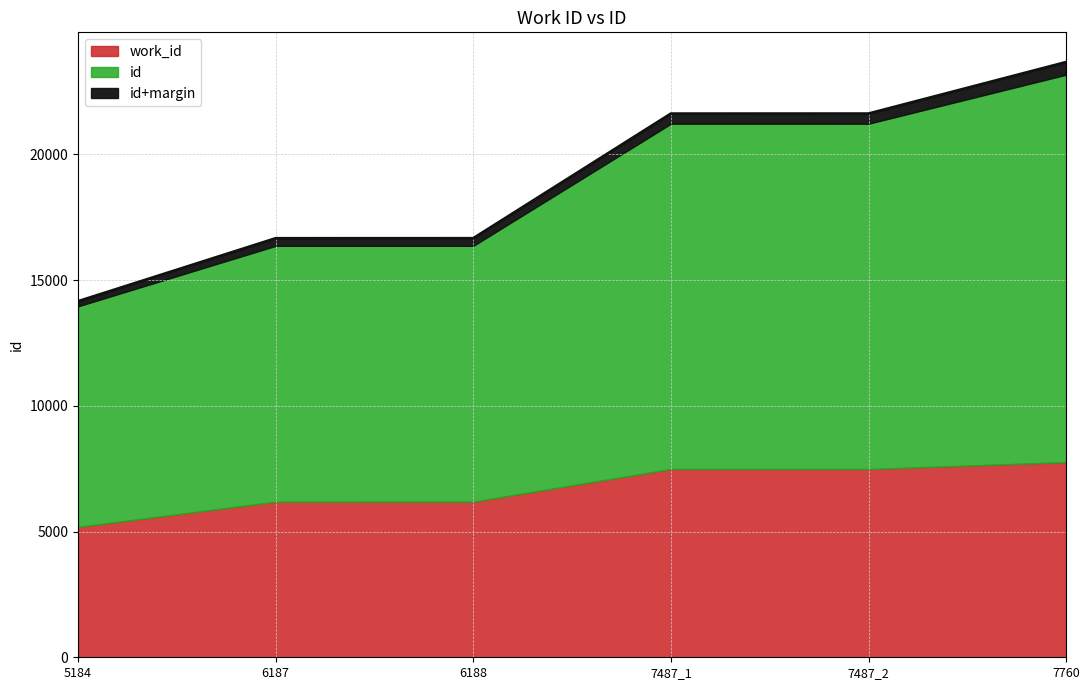

What is the average value?

19068